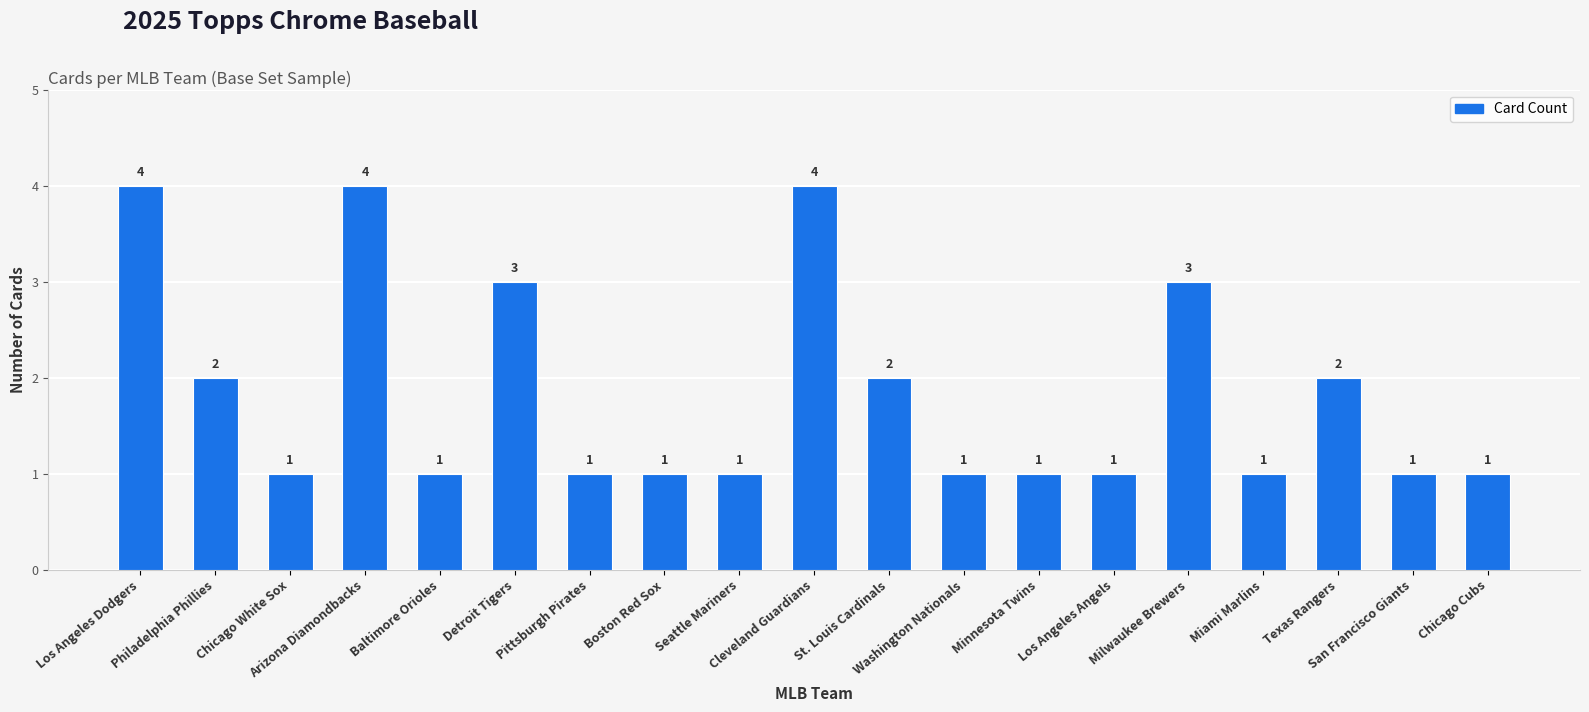

What is the sum of all values?

35